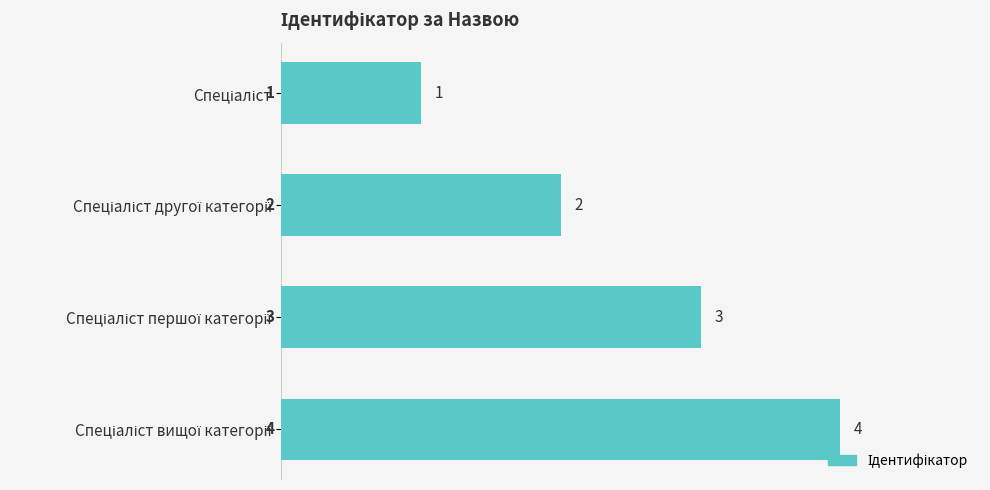

Does the chart contain stacked bars?

No